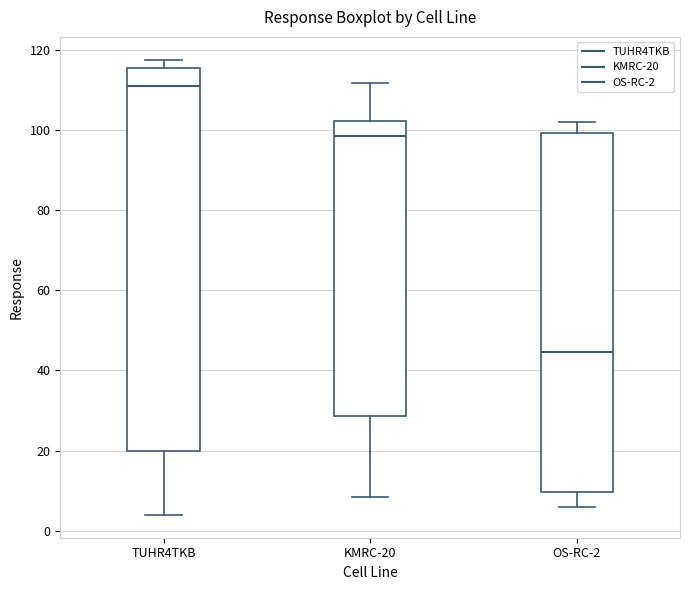

Where does the median line of the box for KMRC-20 sit on the y-axis? The values are not printed on the chart, so give them approximately, as read against the axis.

98